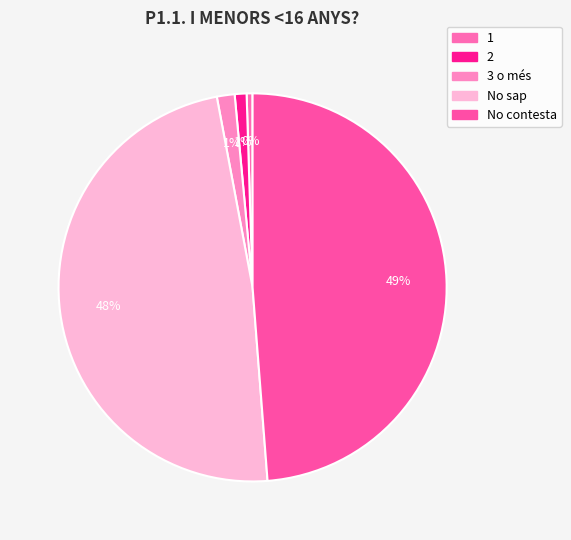

Is there any slice that represents more than half of the pie?

No